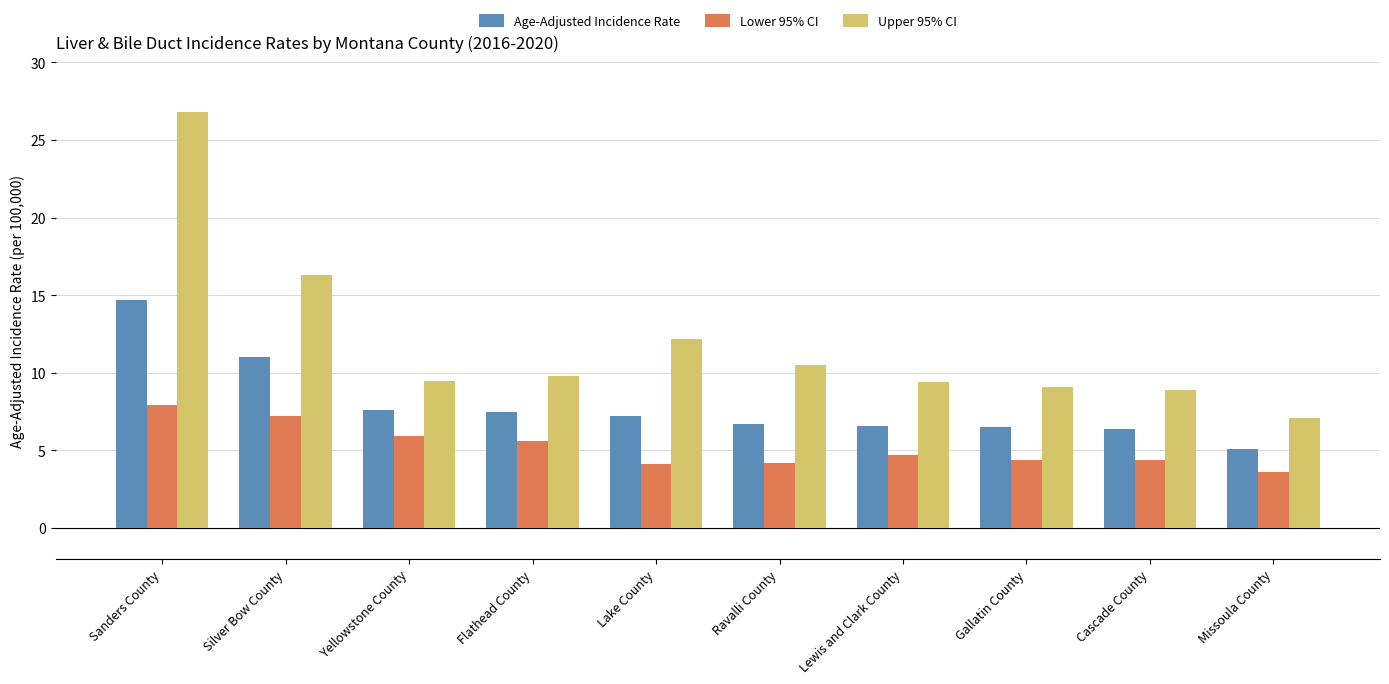

At how many categories does at least one series exceed 5?

10